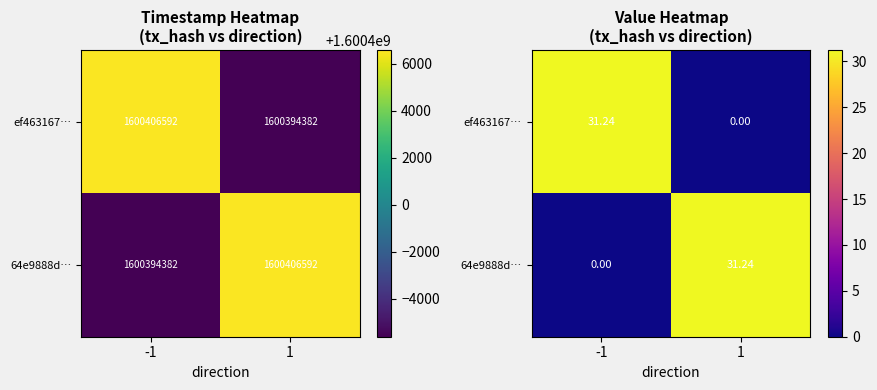

Which category has the lowest value in the ef463167… series?

1